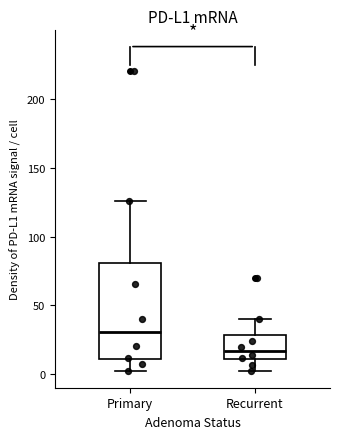

Which box has the highest median line?

Primary